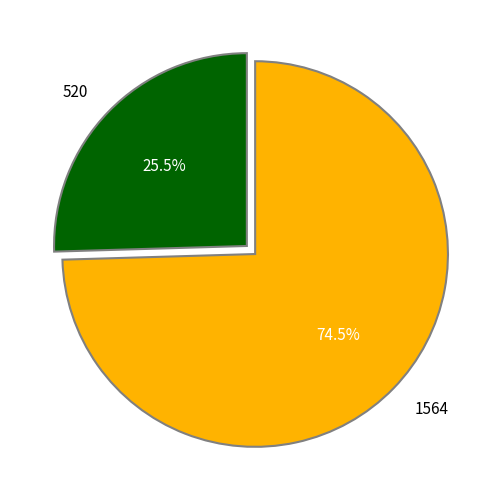

Is the sum of 520 and 1564 greater than half?

Yes